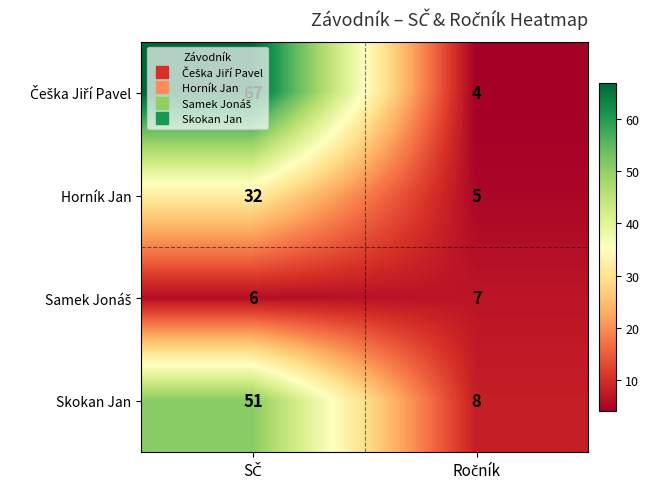

What is the minimum value for Skokan Jan?

8